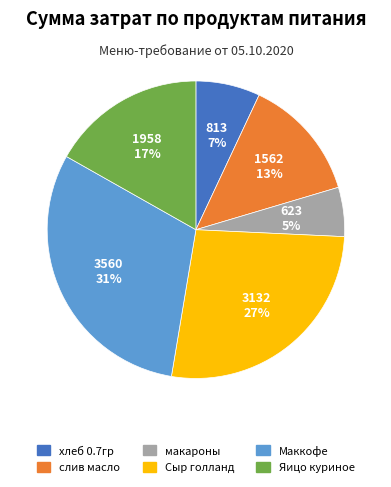

What percentage is the макароны slice, to the nearest percent?

5%